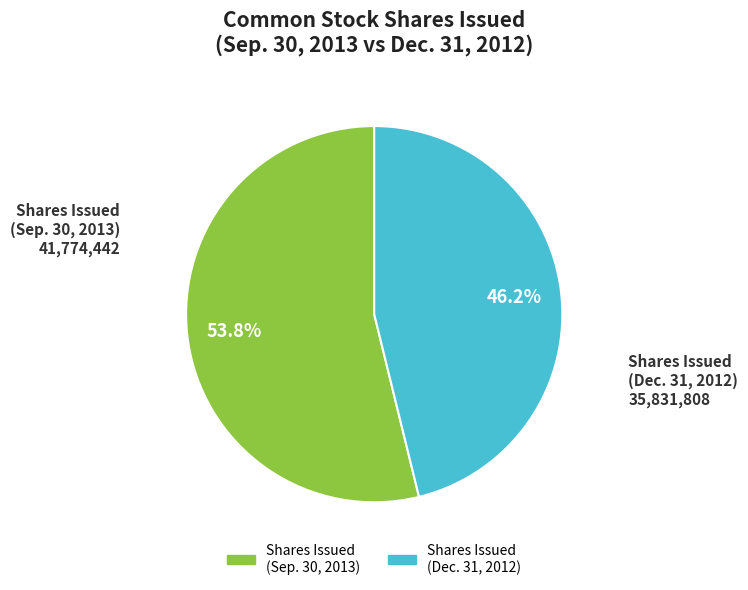

Is there a majority slice in this chart?

Yes